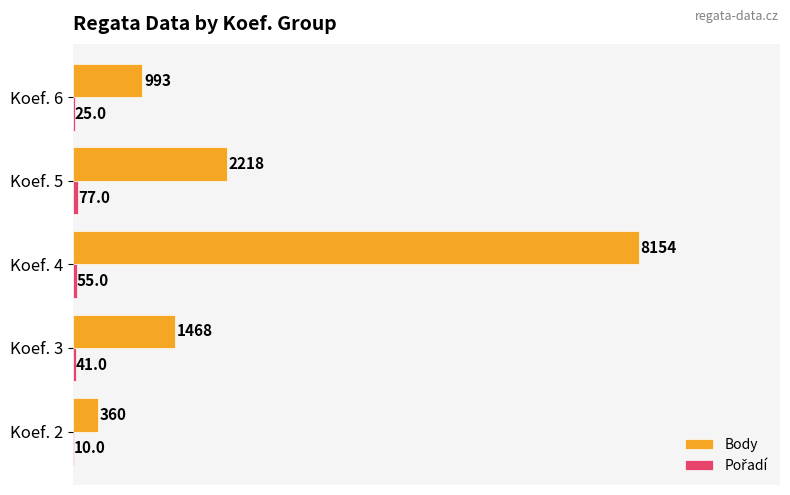

True or false: Body has a value of 12183 at Koef. 4.

False